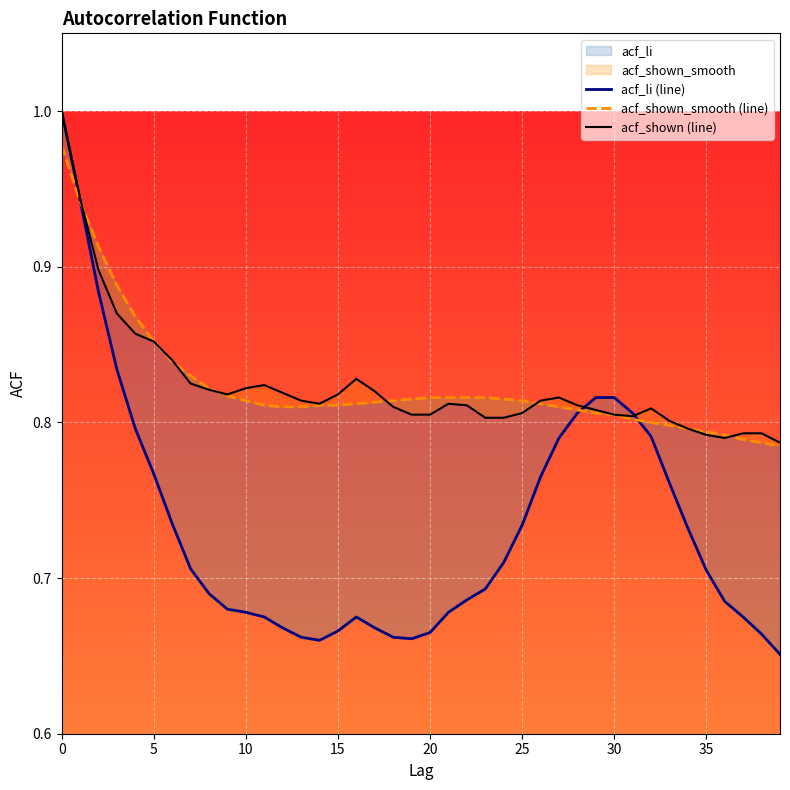

Read the acf_shown_smooth (line) value at 19.

0.8